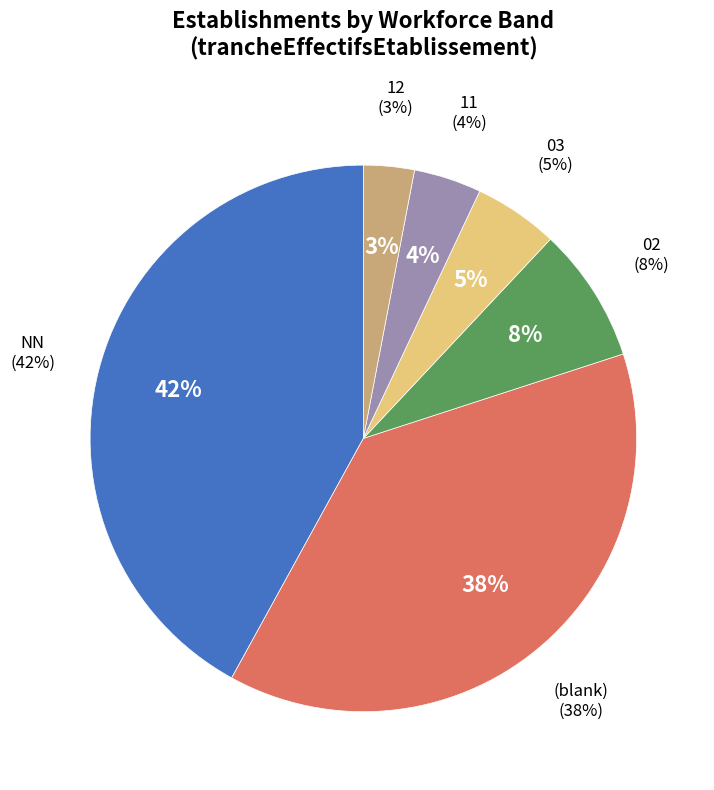

Which category has the biggest portion of the pie?

NN